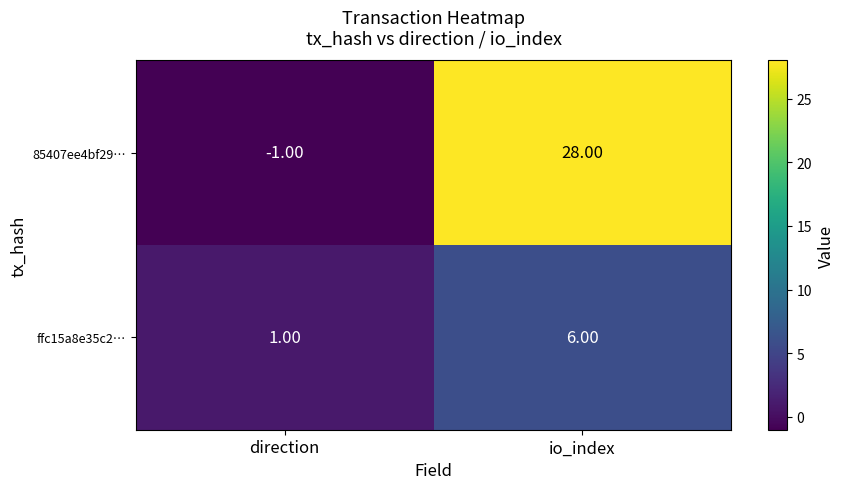

At which label is ffc15a8e35c2… closest to 3?

direction